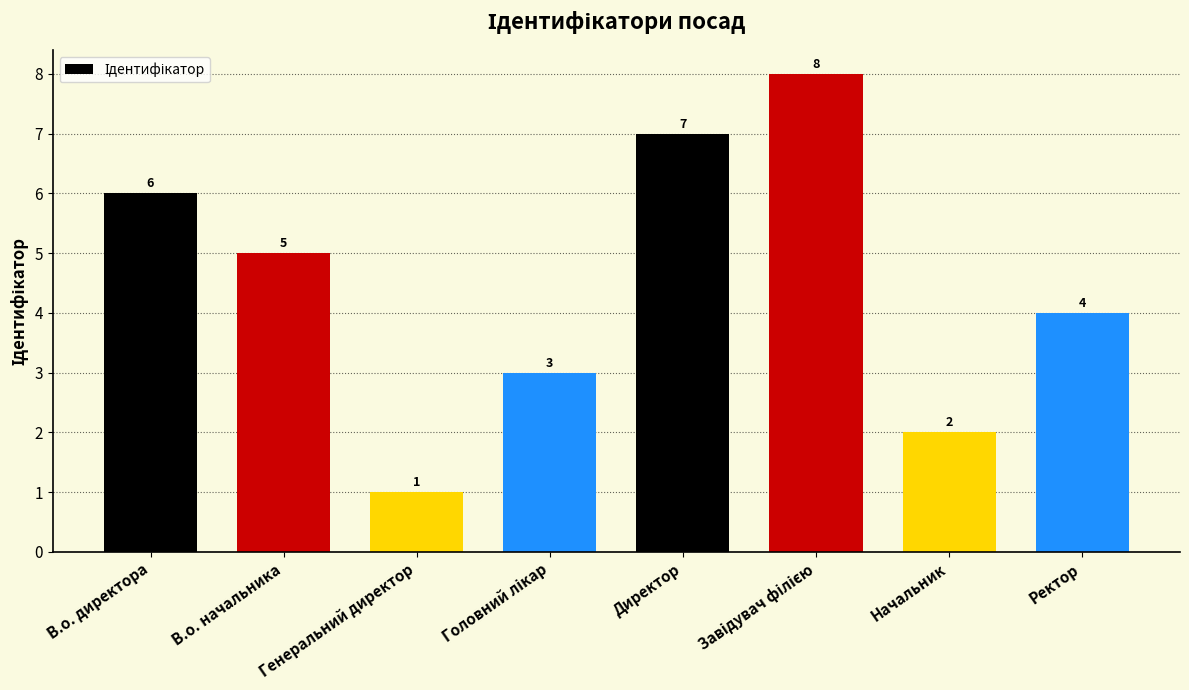

At which category does the chart reach its minimum across all series?

Генеральний директор